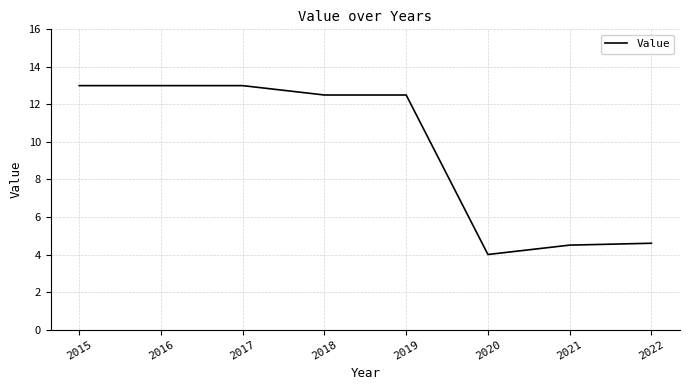

Approximately how many times larger is the value at 2022 compared to 2016?

0.4